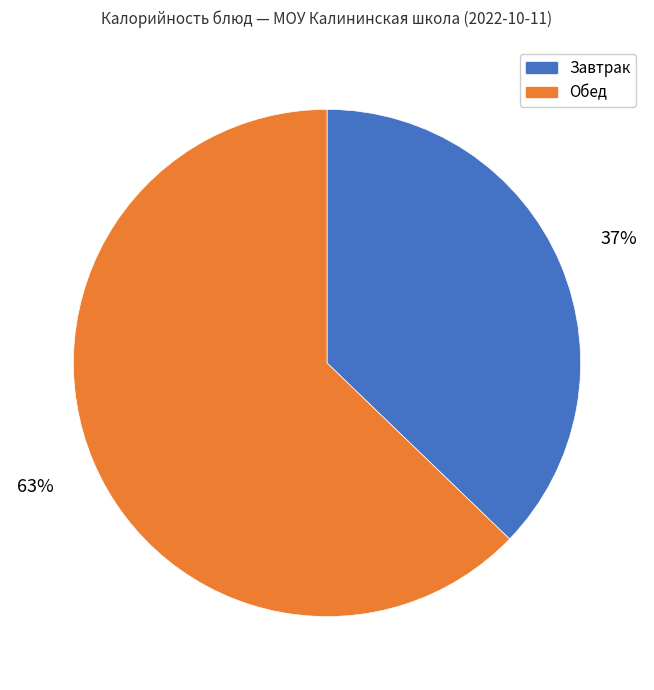

To the nearest percent, what is the average slice percentage?

50%